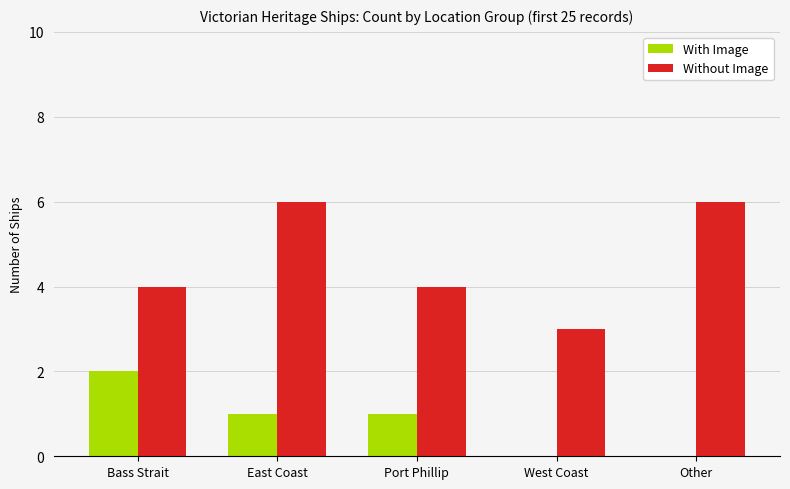

What is the total value across all series at Port Phillip?

5